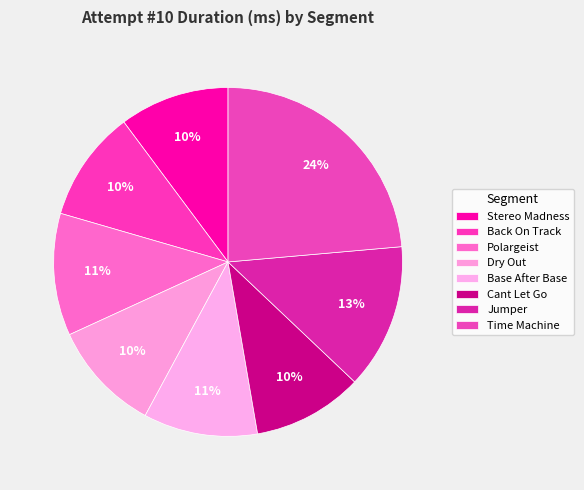

Does Back On Track represent more than half of the total?

No